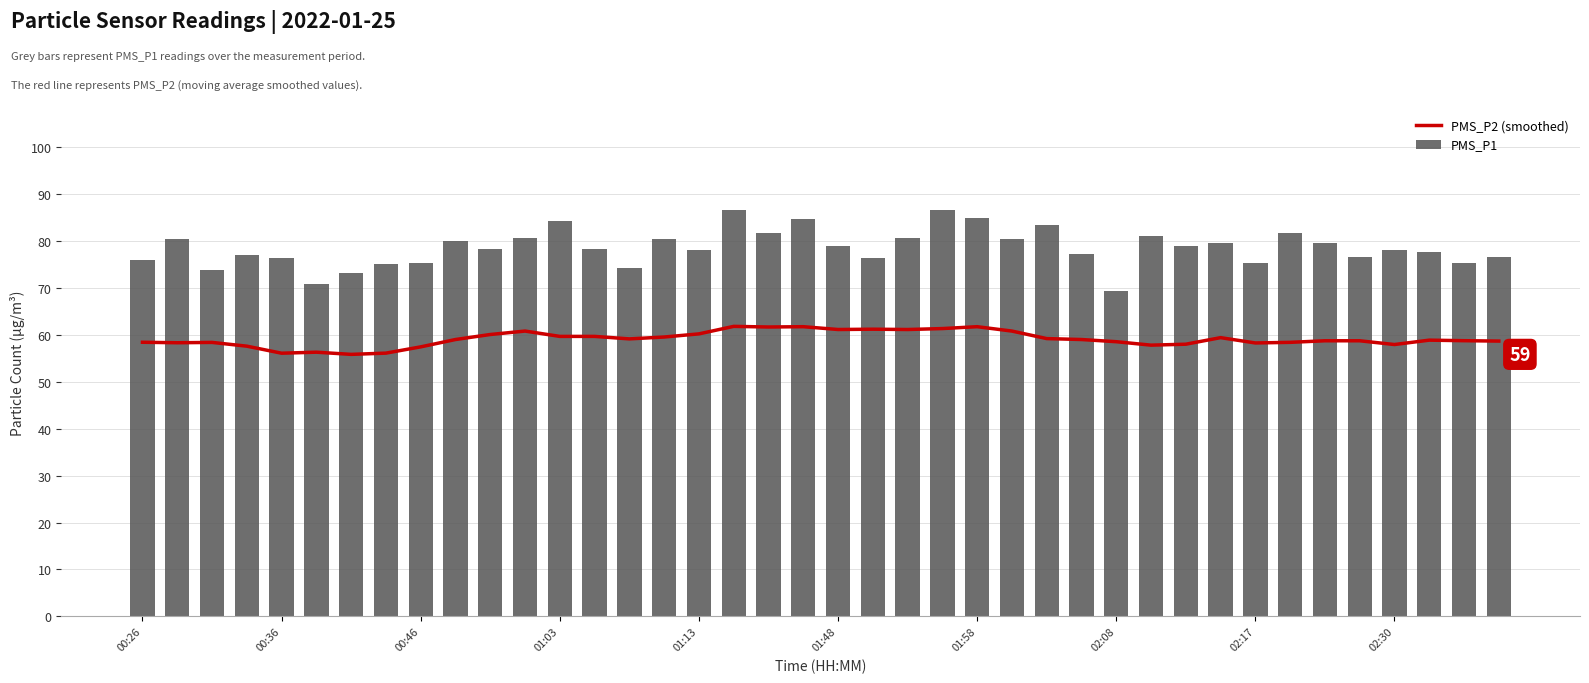

Which series has the largest total across all categories?

PMS_P1